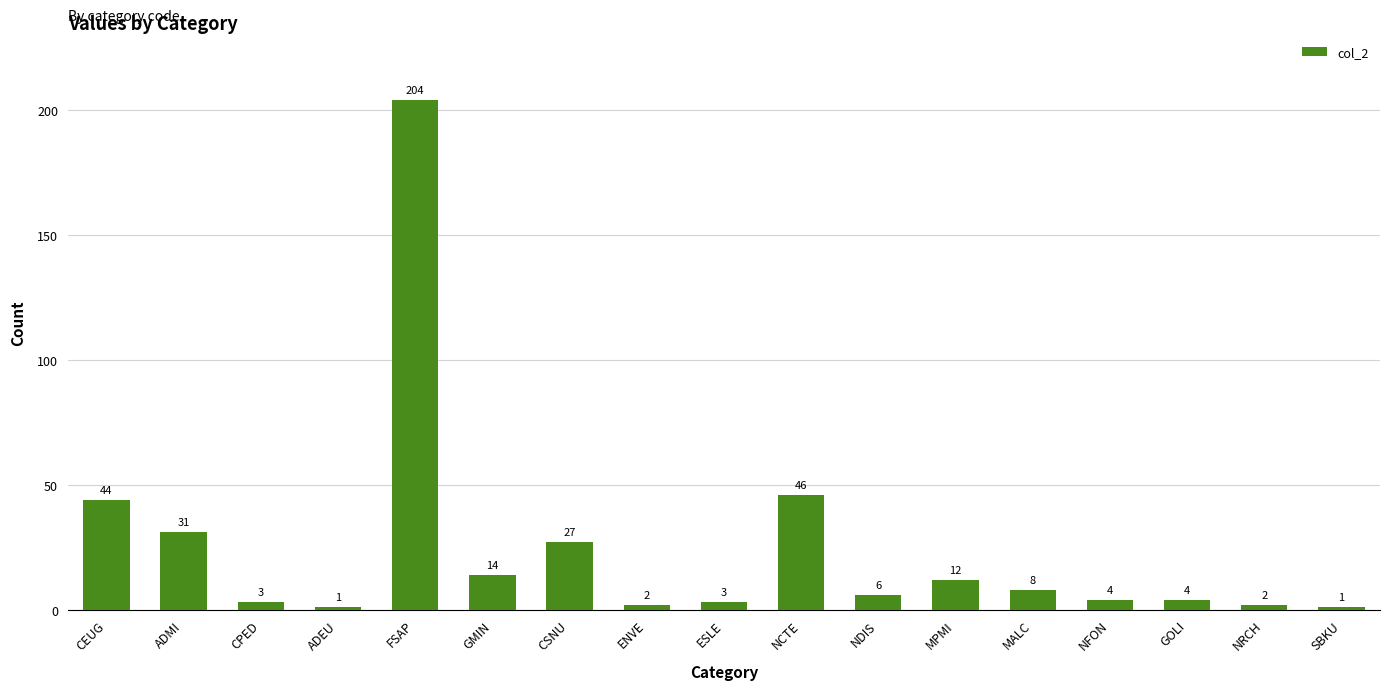

Where does the data first go above 6?

CEUG